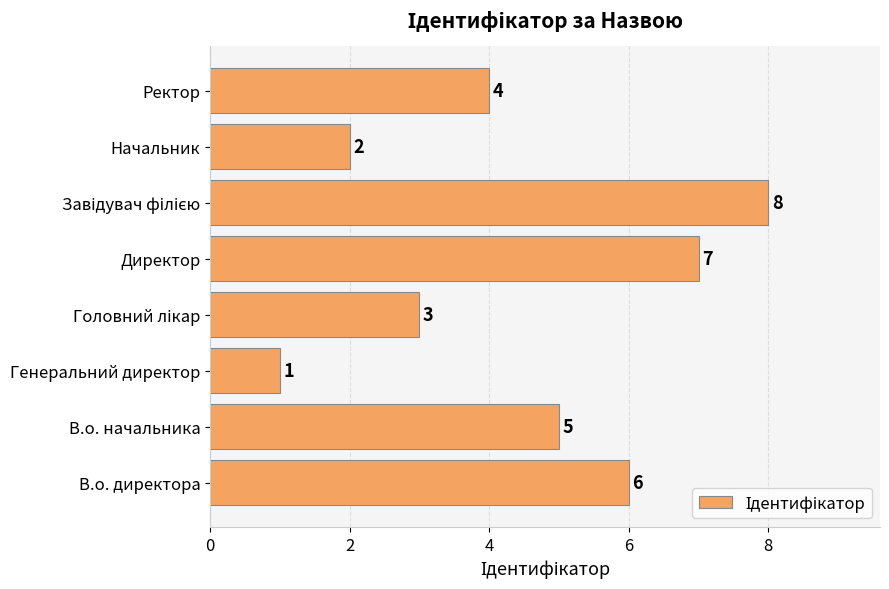

What is the ratio of the value at Начальник to the value at В.о. директора?

0.3